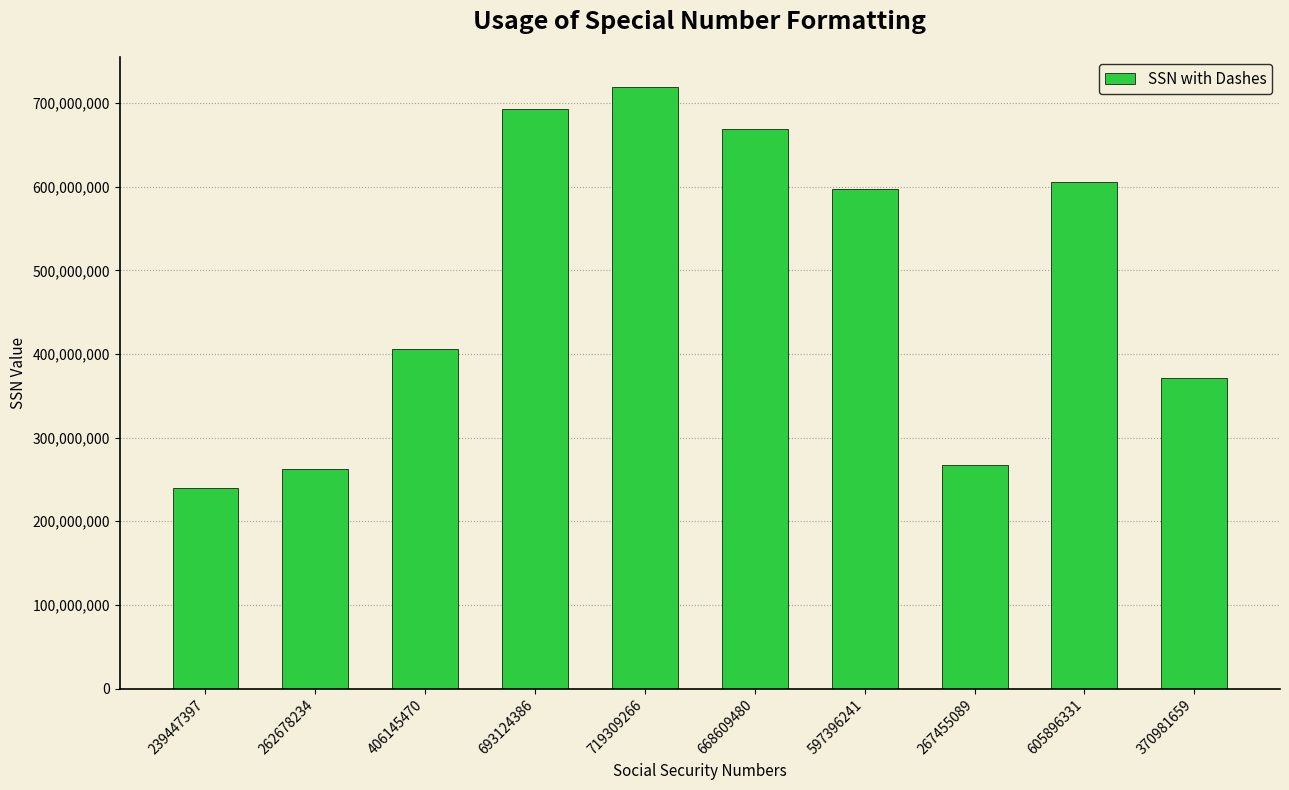

Which label corresponds to the smallest value in the chart?

239447397